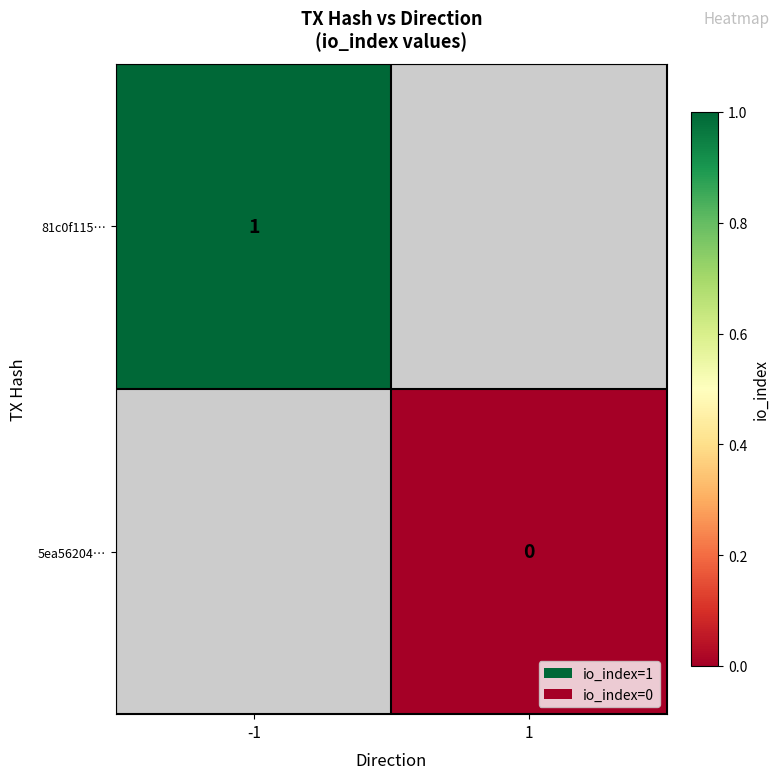

The 81c0f115… series shows 2 at -1. True or false?

False